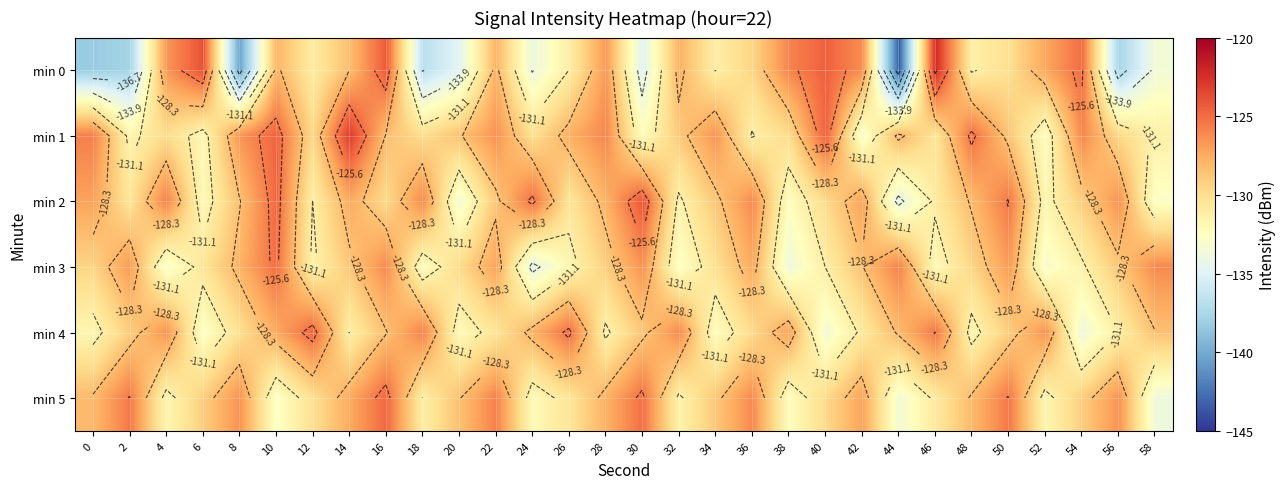

How many categories are shown in the chart?

30